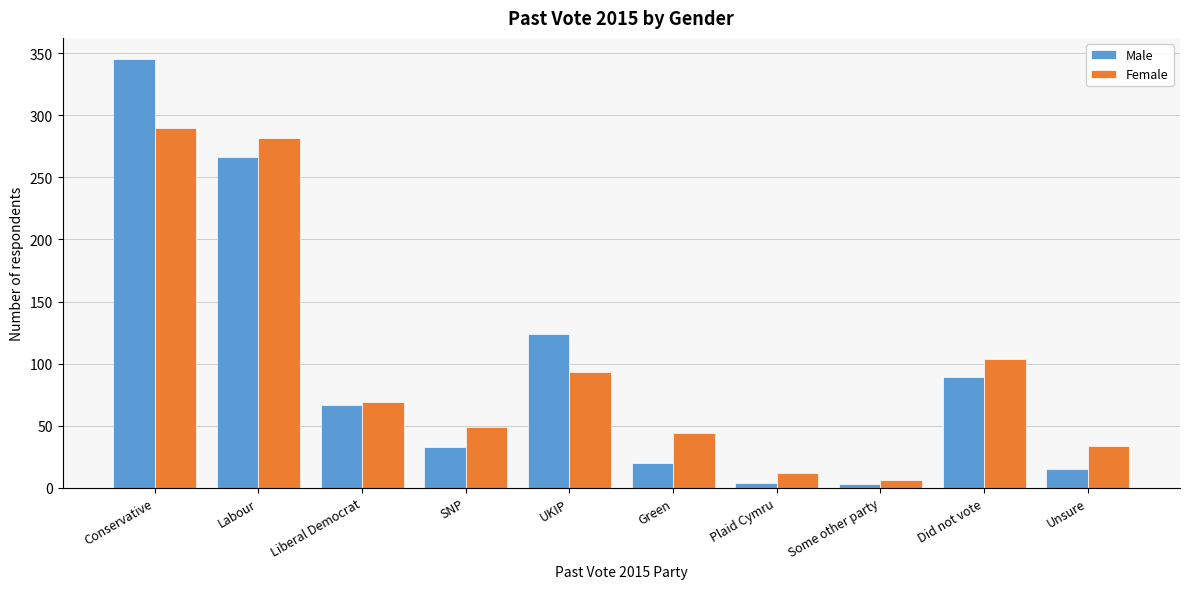

At which category is the sum across all series the highest?

Conservative